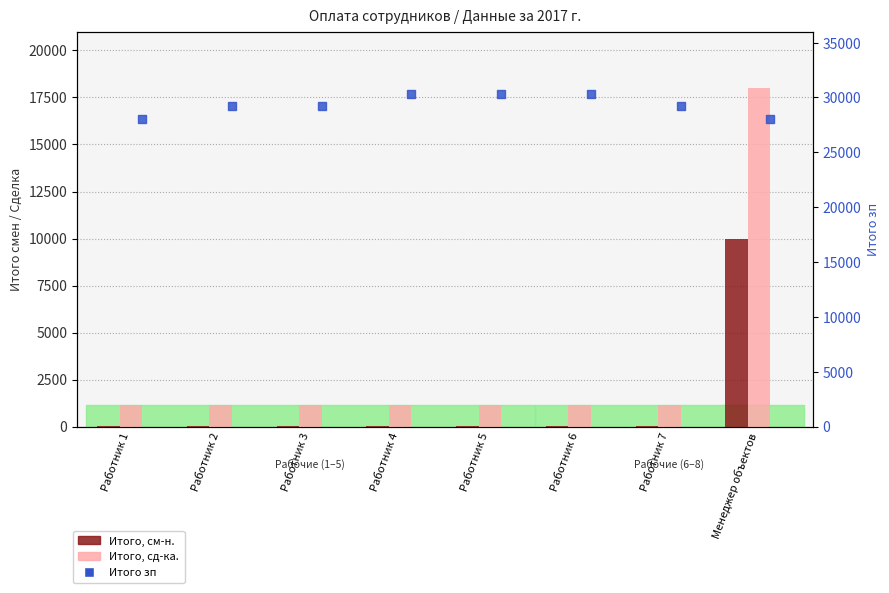

Is the value of Итого, см-н. at Работник 6 greater than the value of Итого зп at Работник 6?

No